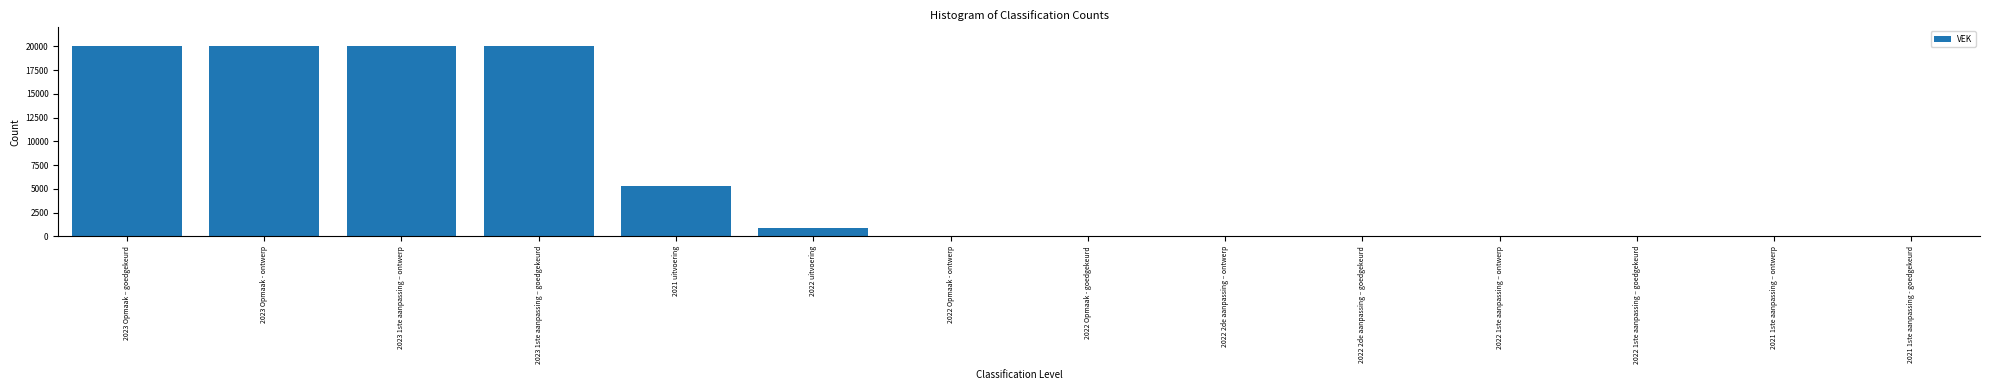

Is it true that the value at 2023 Opmaak – goedgekeurd is 26646?

False